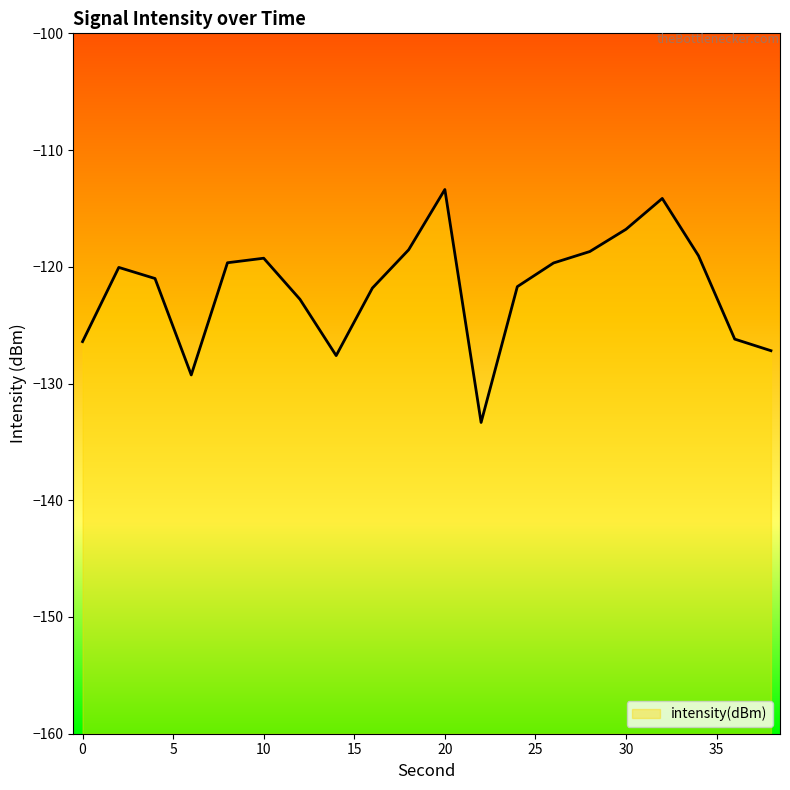

True or false: the data shows -118.5 at 18.

True